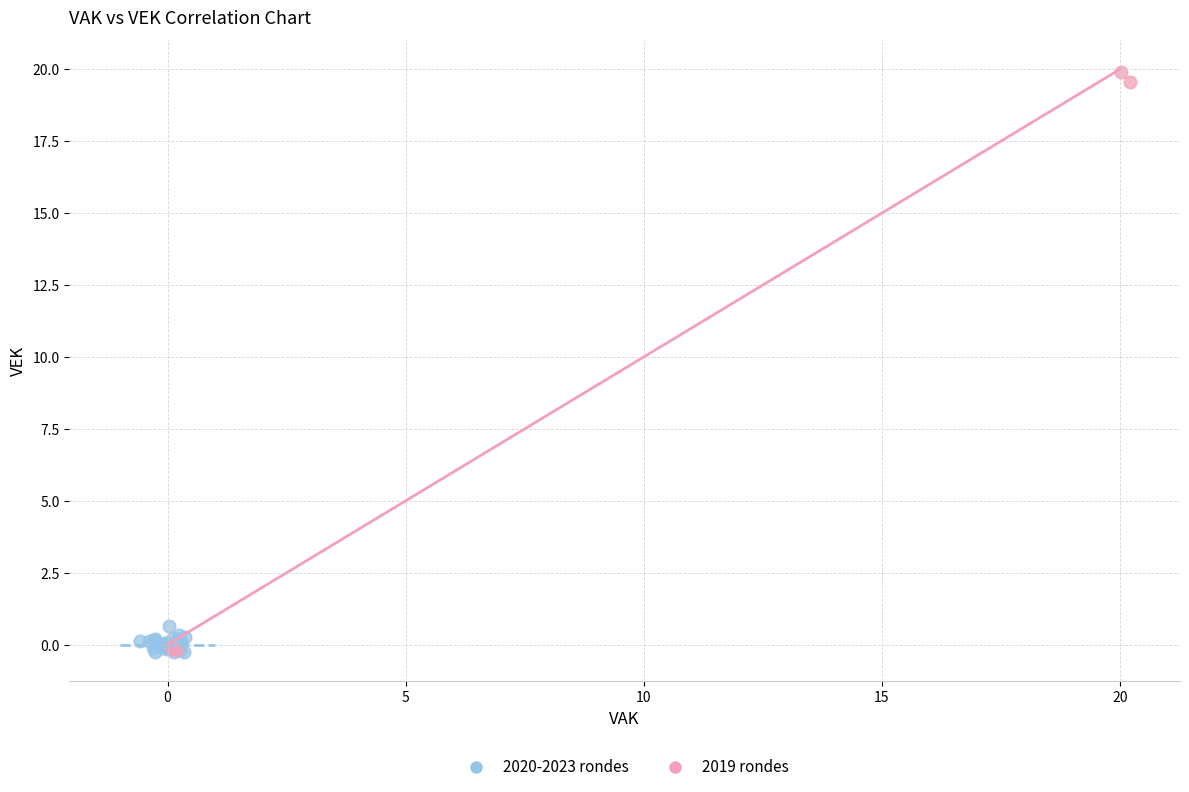

Which series reaches the maximum Y coordinate?

2019 rondes